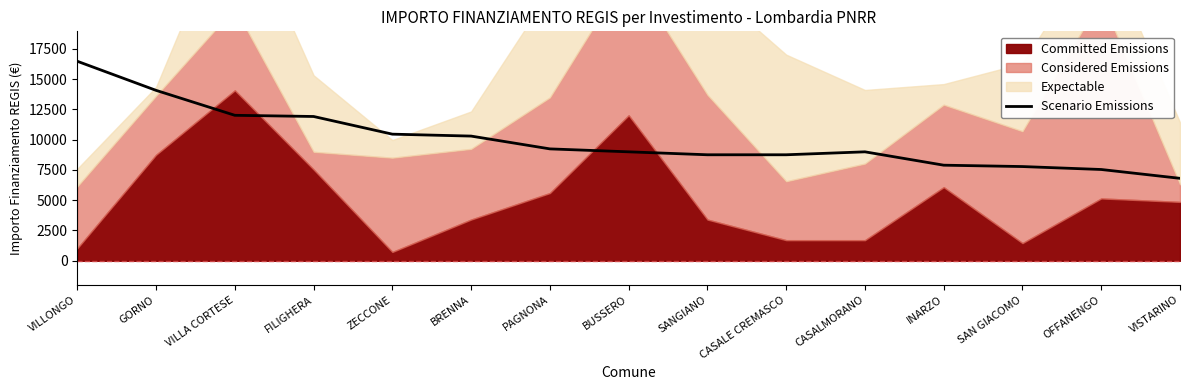

How many lines are shown in the chart?

1